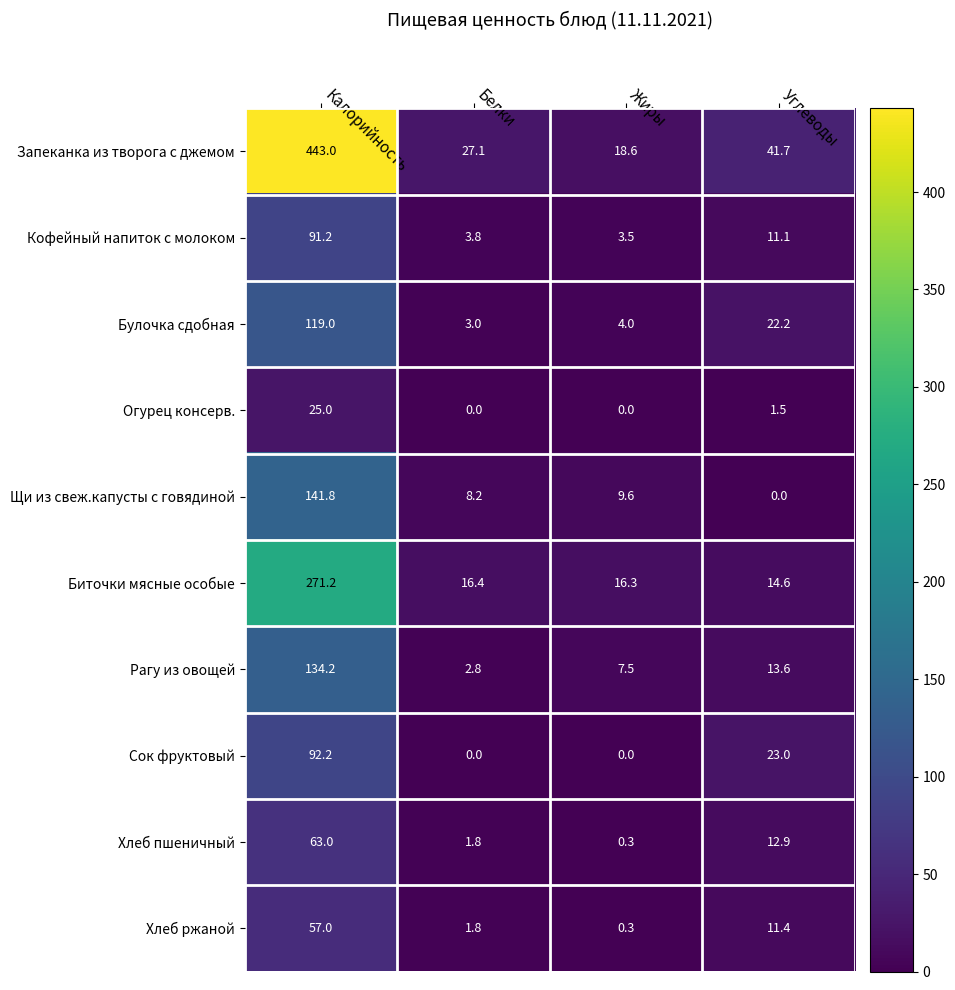

At which category does the chart reach its peak across all series?

Калорийность